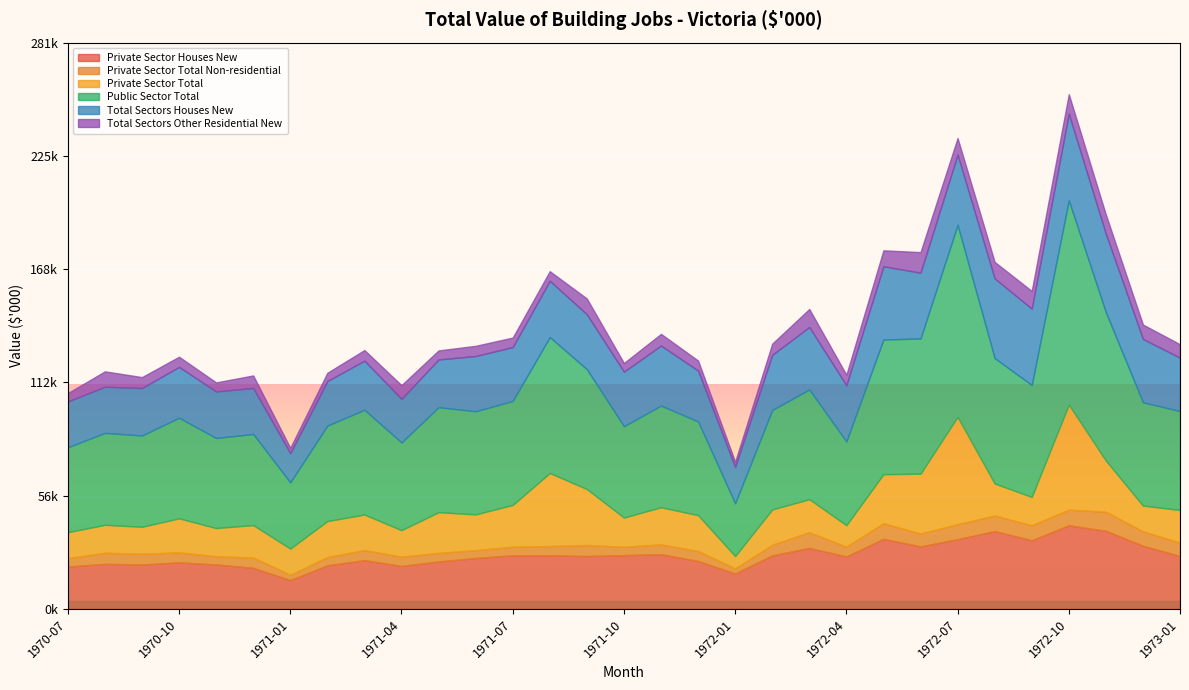

At 1972-06, list the series in order from smallest to largest.

Private Sector Total Non-residential, Total Sectors Other Residential New, Private Sector Total, Private Sector Houses New, Total Sectors Houses New, Public Sector Total